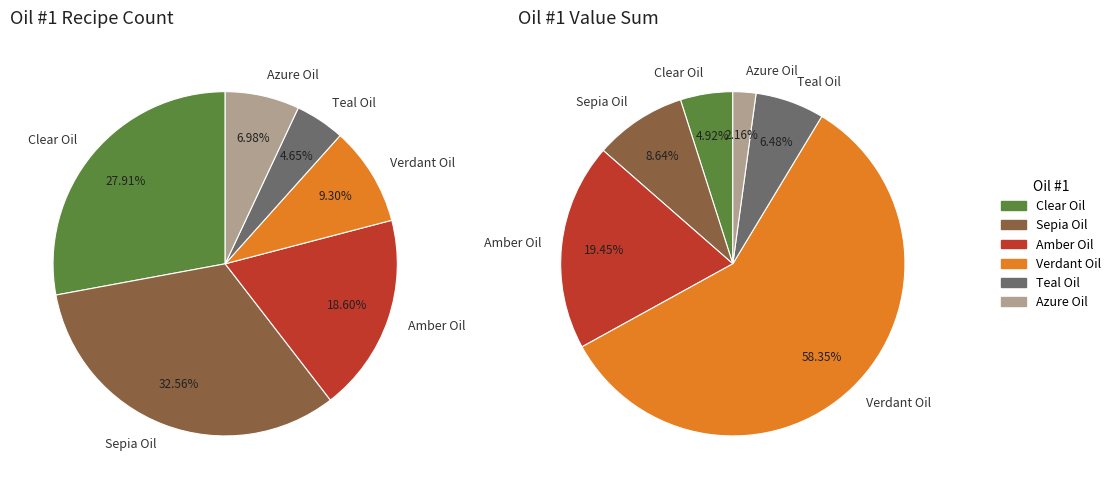

True or false: Clear Oil accounts for 1% of the total.

False